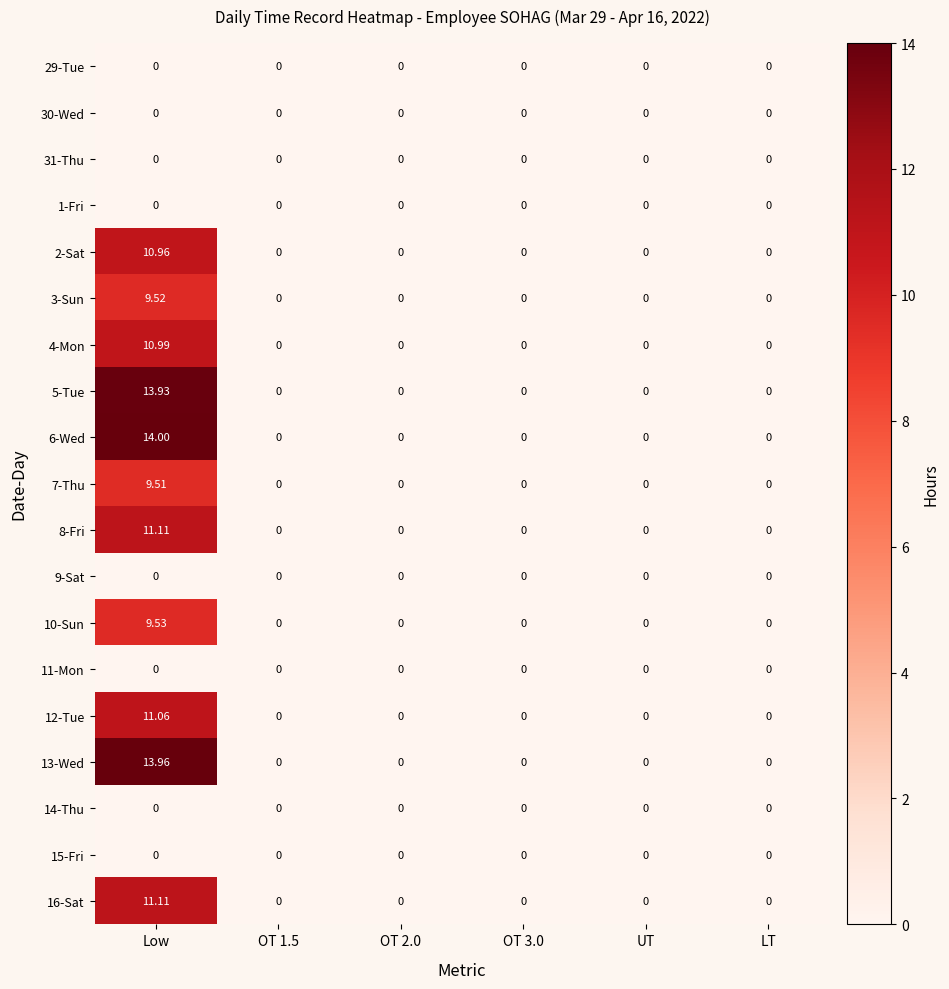

At which category is the sum across all series the highest?

Low